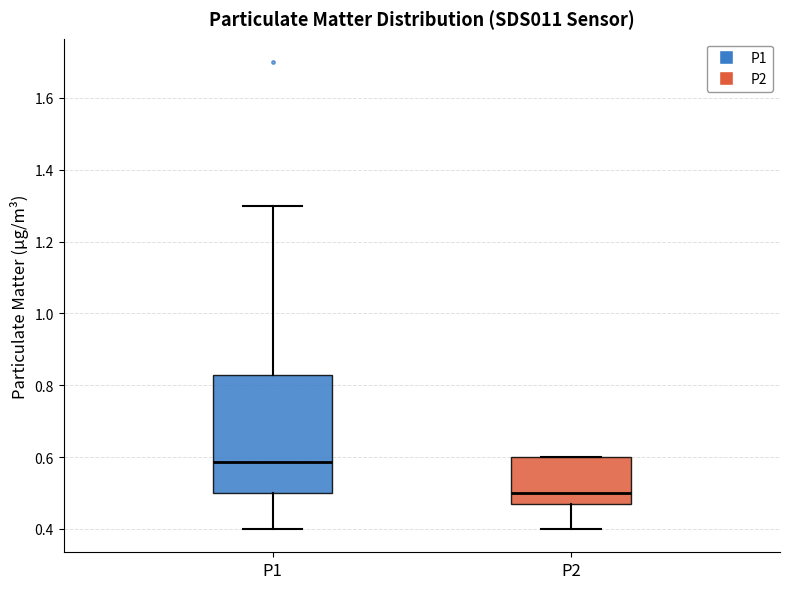

Comparing the boxes themselves (not the whiskers), which one is the tallest?

P1